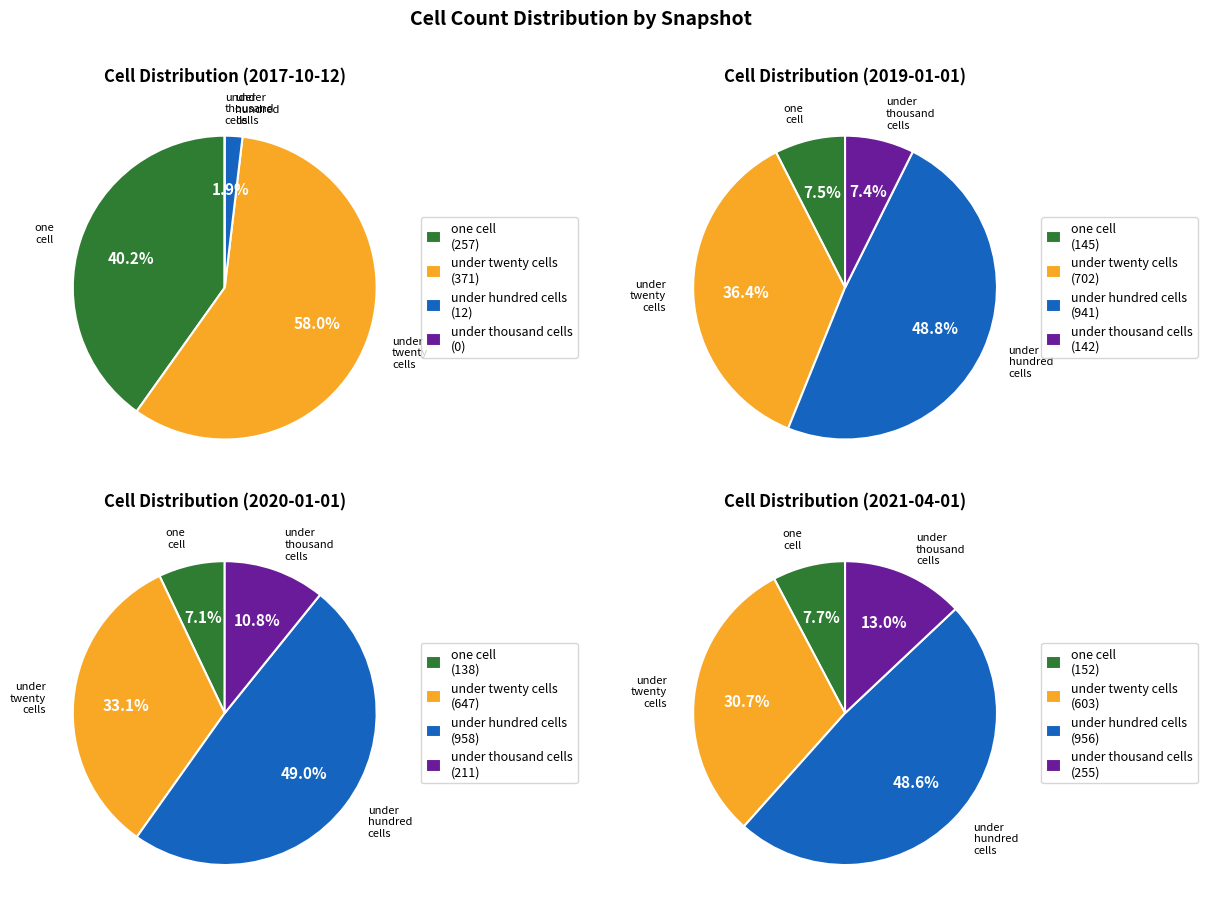

To the nearest percent, what percentage of the pie is under_thousand_cells?

7%